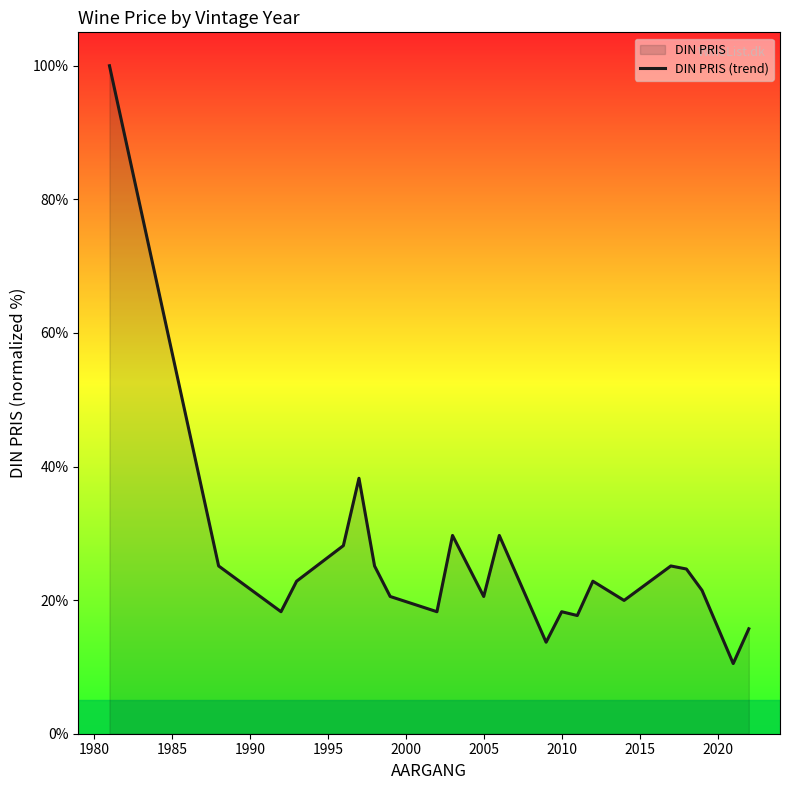

Is it true that the value at 2010 is 18.3?

True